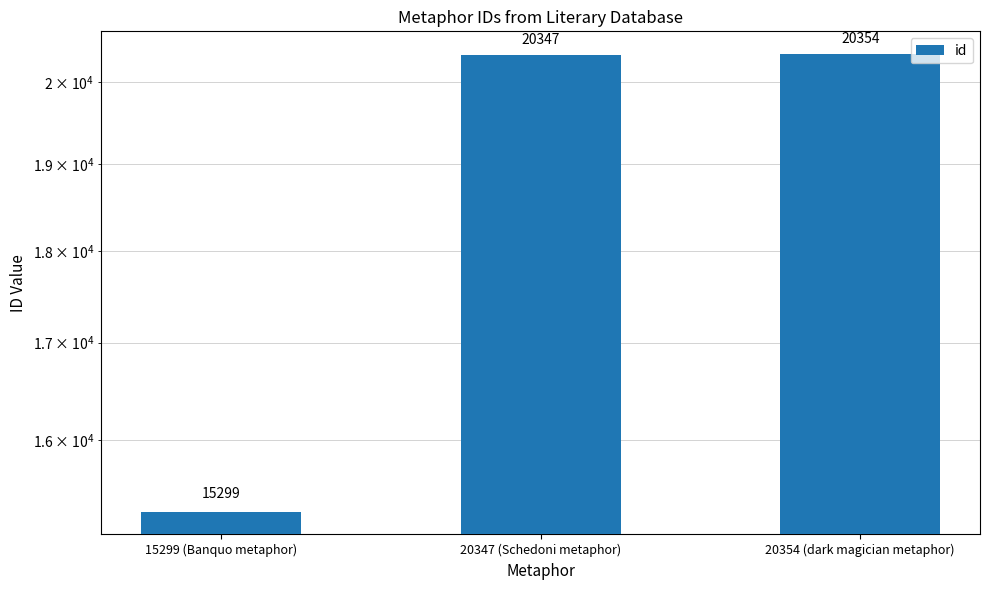

What is the sum of the values at 15299 (Banquo metaphor) and 20347 (Schedoni metaphor)?

35646